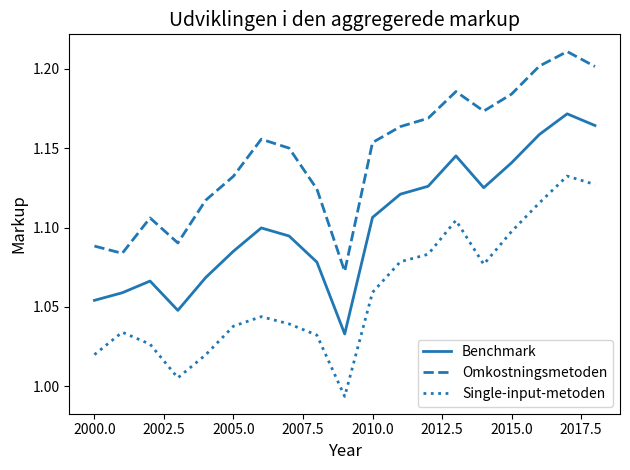

True or false: Single-input-metoden and Omkostningsmetoden intersect in this chart.

False